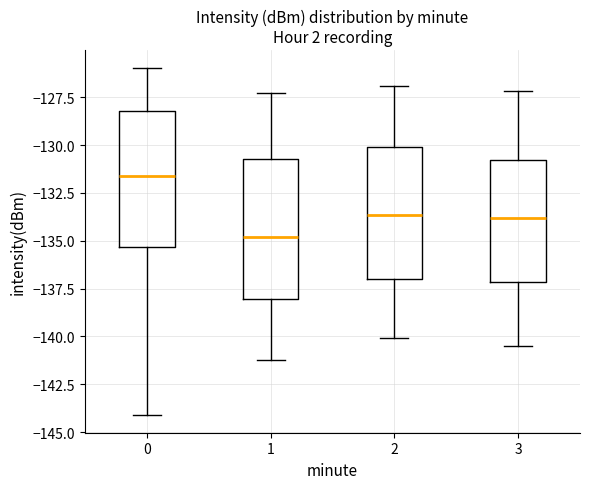

Where does the upper whisker of the box at x = 0 end on the y-axis? The values are not printed on the chart, so give them approximately, as read against the axis.

-126.0